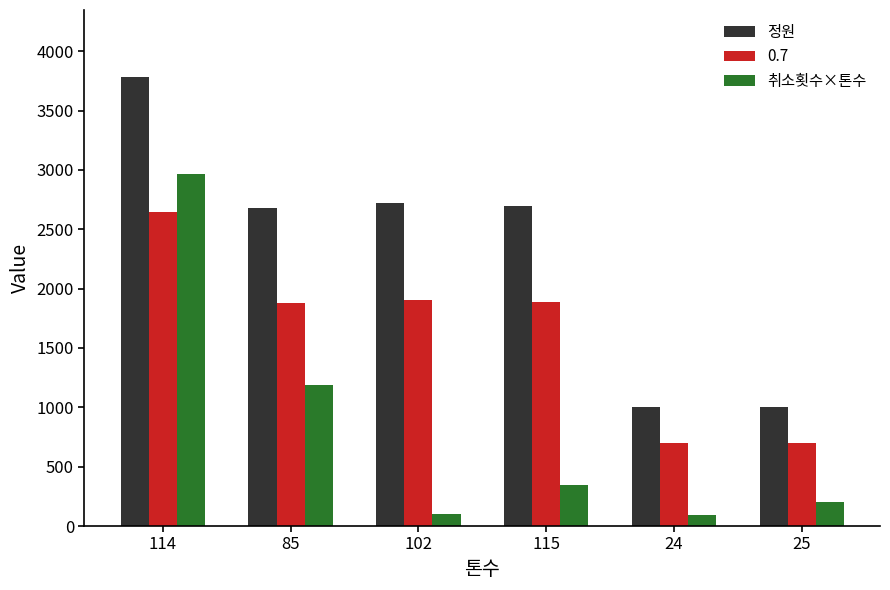

Rank the series at 115 from lowest to highest value.

취소횟수×톤수, 0.7, 정원